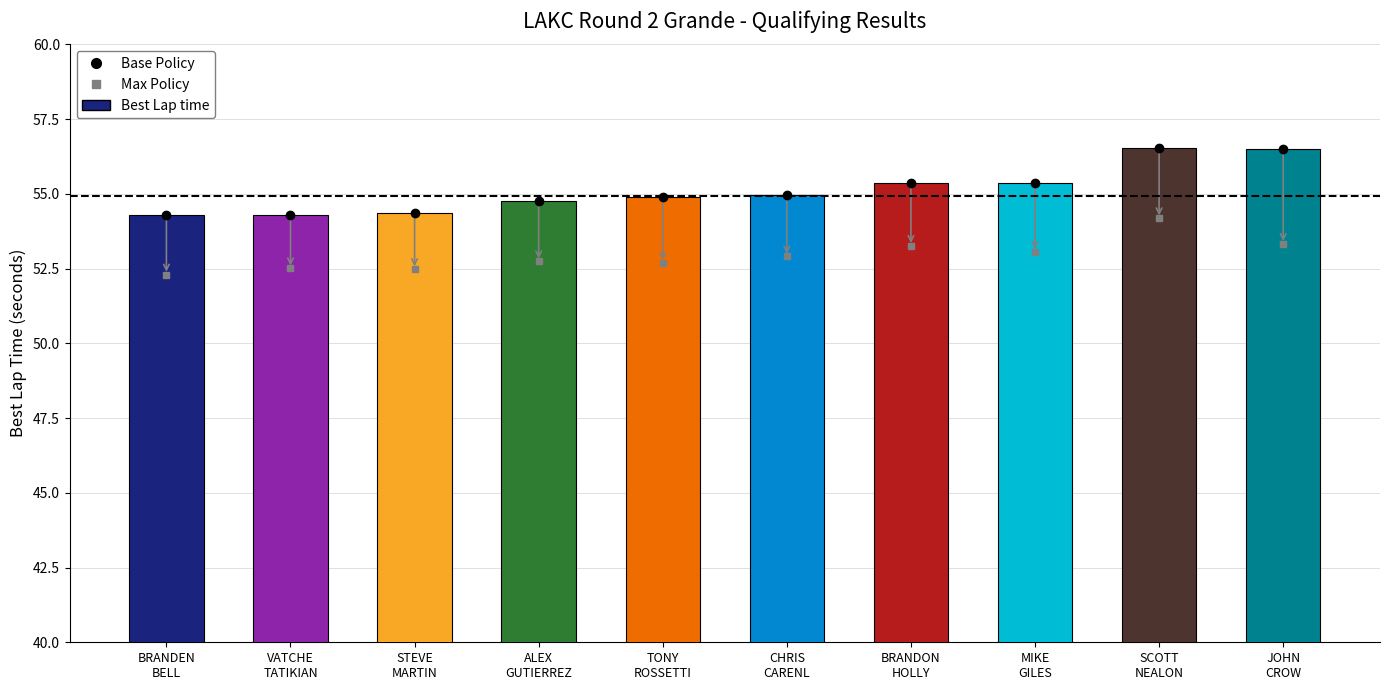

What is the value of the 5th bar from the left?

54.9